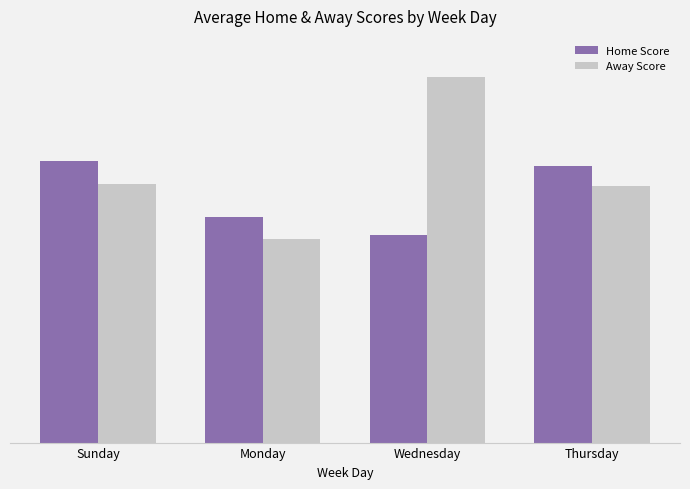

Is the value of Away Score at Sunday greater than the value of Home Score at Wednesday?

Yes